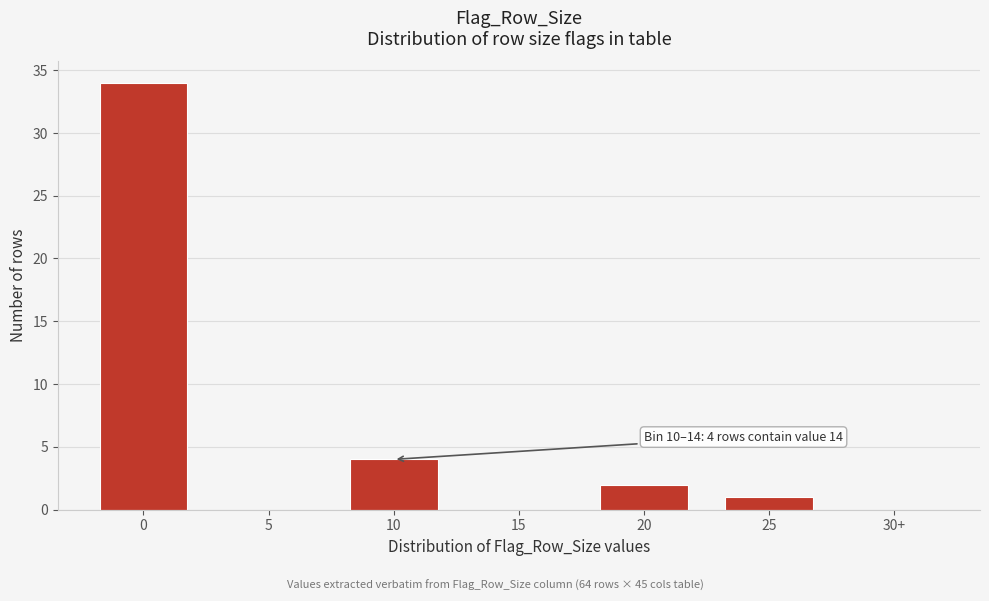

Reading left to right, list all the values displayed in this chart.

0=34	5=0	10=4	15=0	20=2	25=1	30+=0